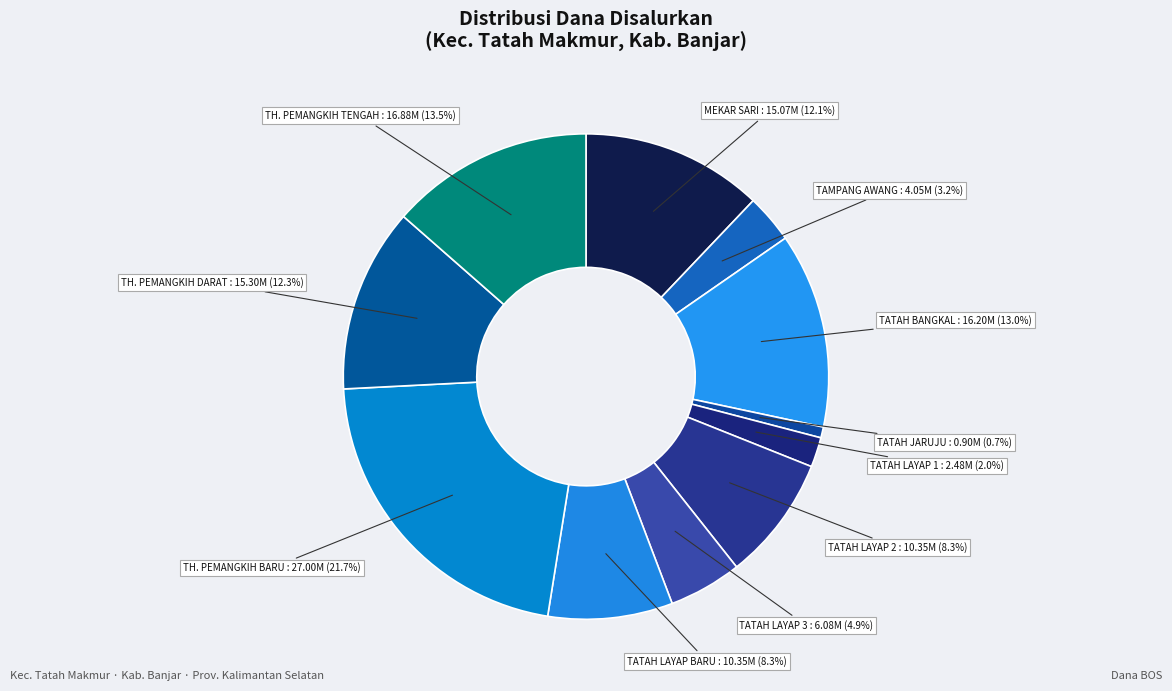

To the nearest percent, what is the difference between the largest and smallest slice percentages?

21%